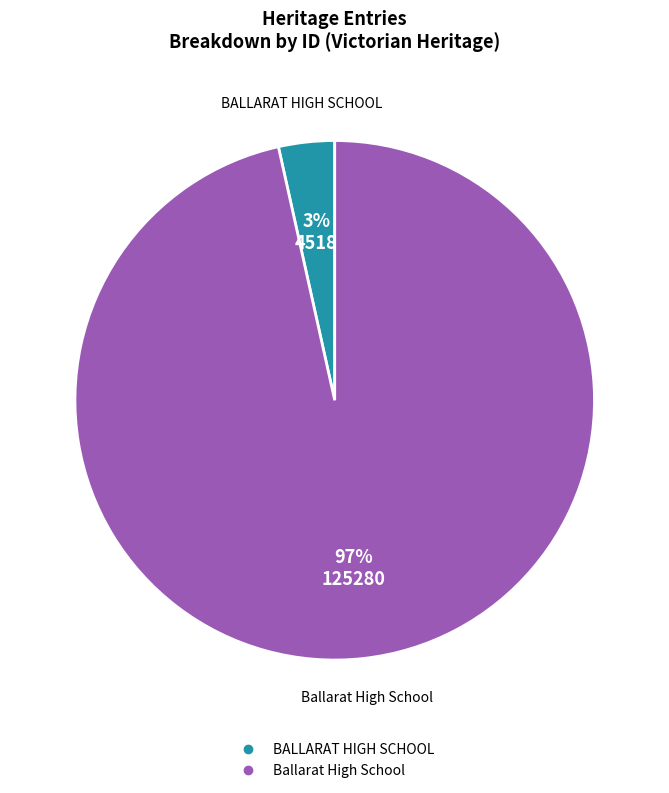

To the nearest percent, what is the combined percentage of BALLARAT HIGH SCHOOL and Ballarat High School?

100%